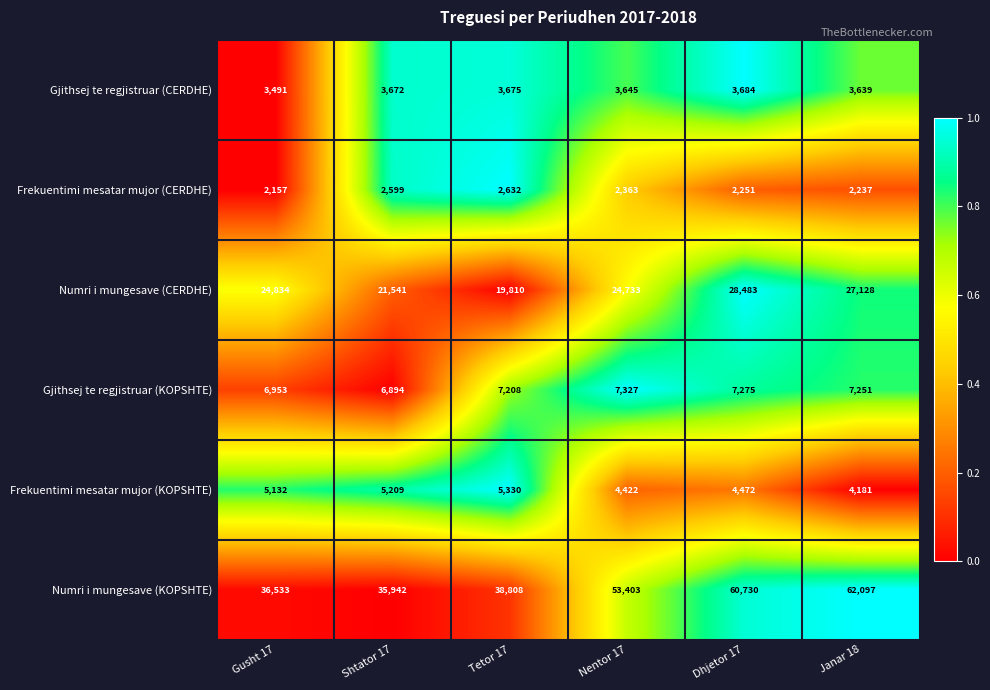

At how many categories does at least one series exceed 42622?

3